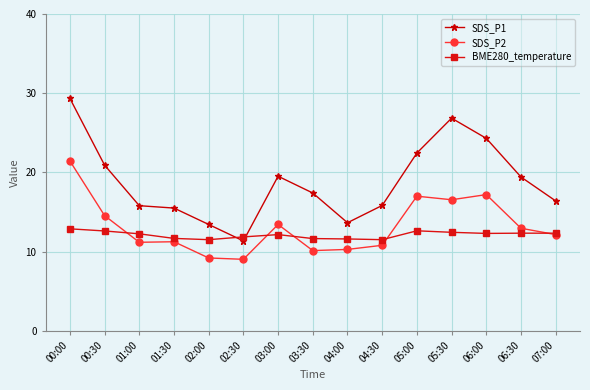

What value does the SDS_P1 series have at 02:00?

13.4